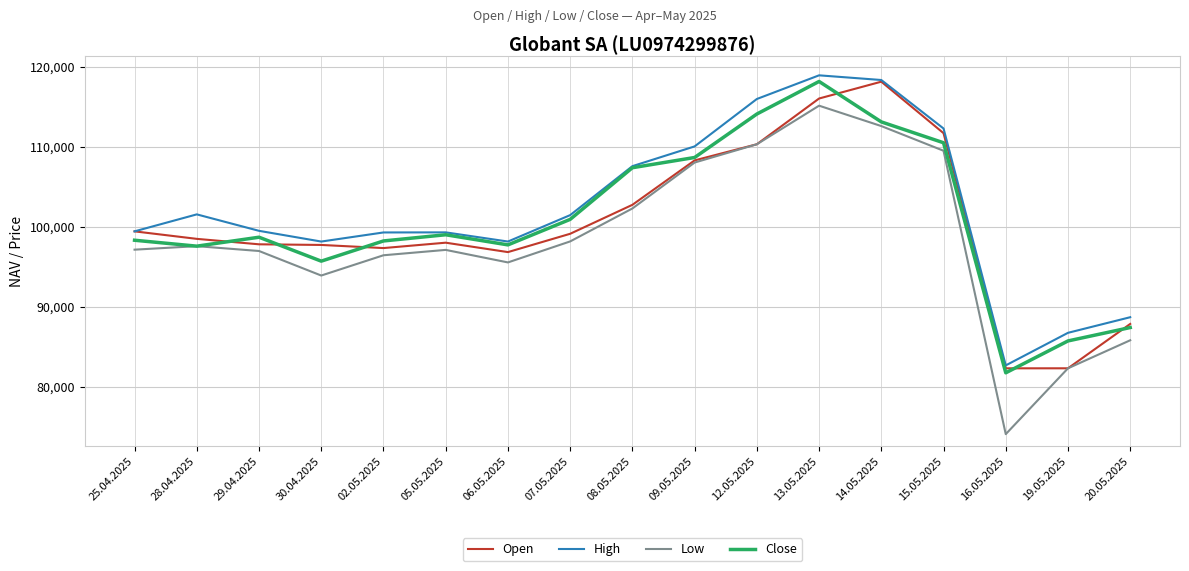

What is the spread (max minus min) of values at 14.05.2025?

5751